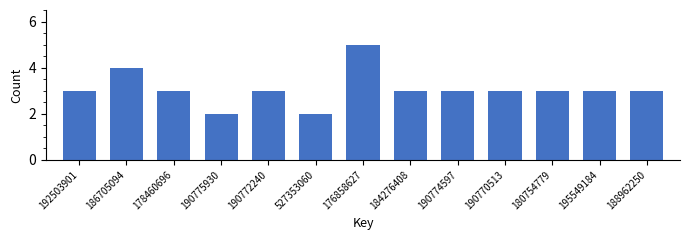

Reading left to right, extract all data points from this chart.

3	4	3	2	3	2	5	3	3	3	3	3	3